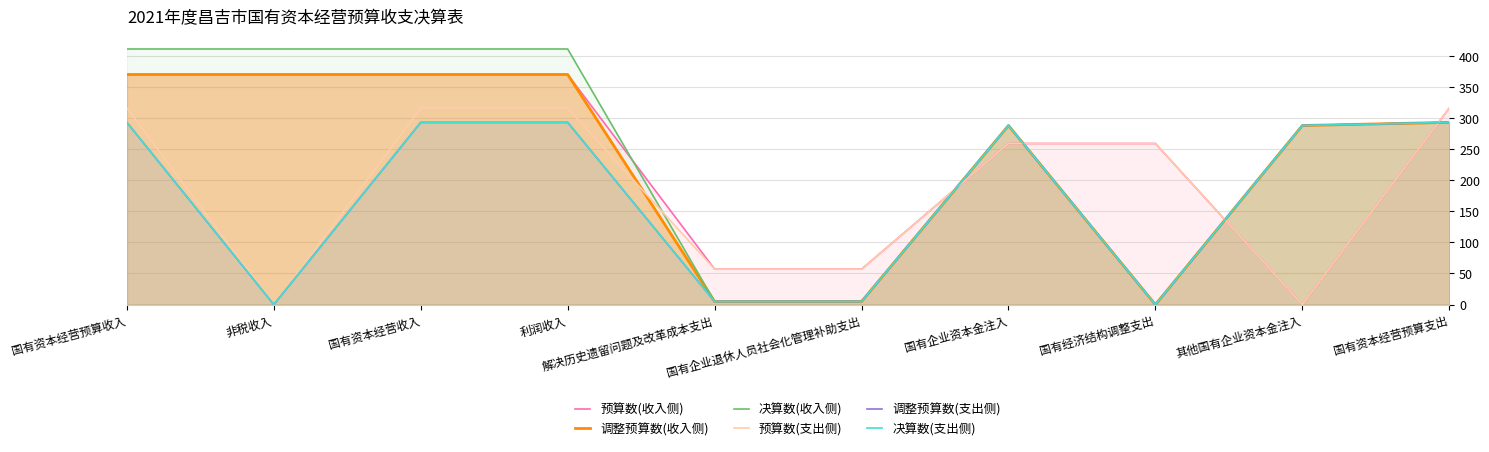

What position from the left is 国有资本经营收入?

3